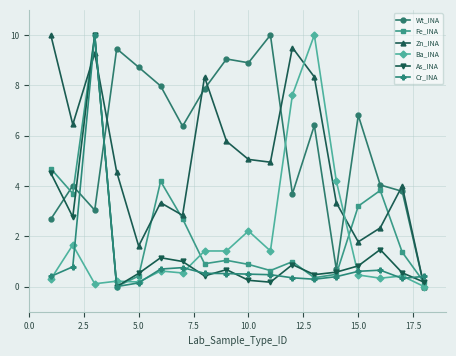

Which series has the largest total across all categories?

Wt_INA